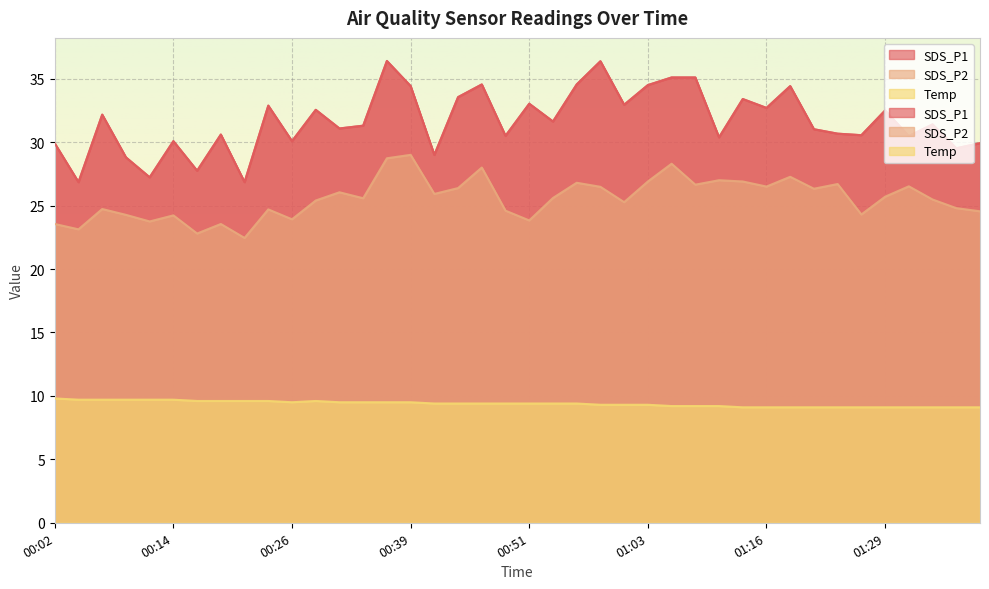

The value of Temp at 01:27 is 9.1. True or false?

True